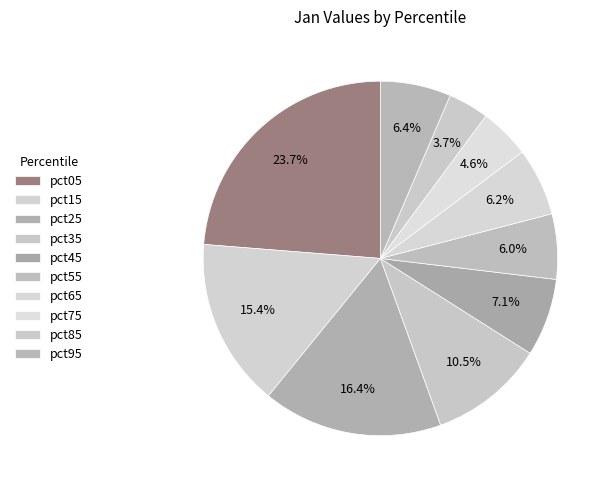

How many slices are in this pie chart?

10